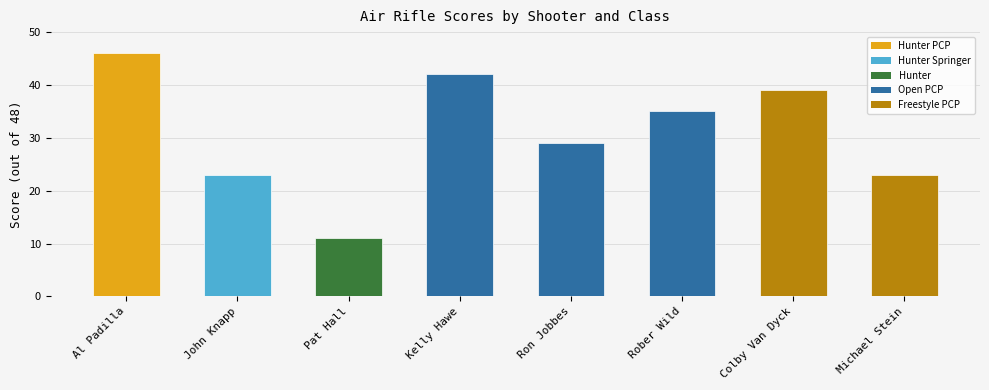

Count the number of data series in this chart.

1